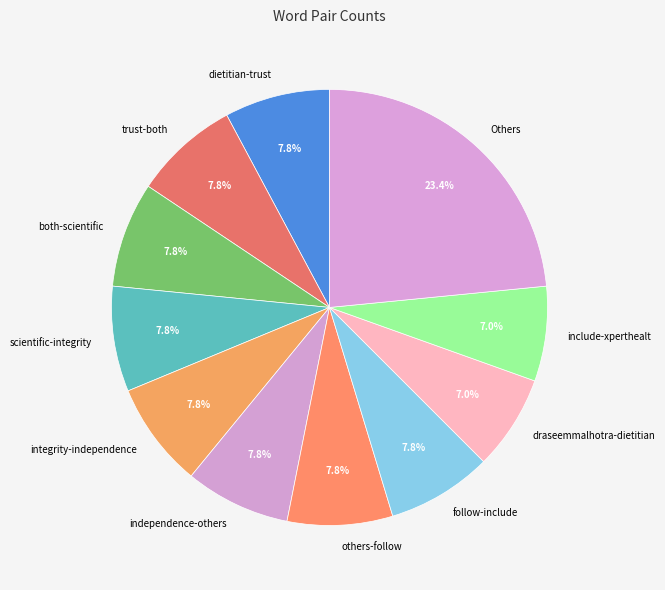

How many slices are in this pie chart?

11